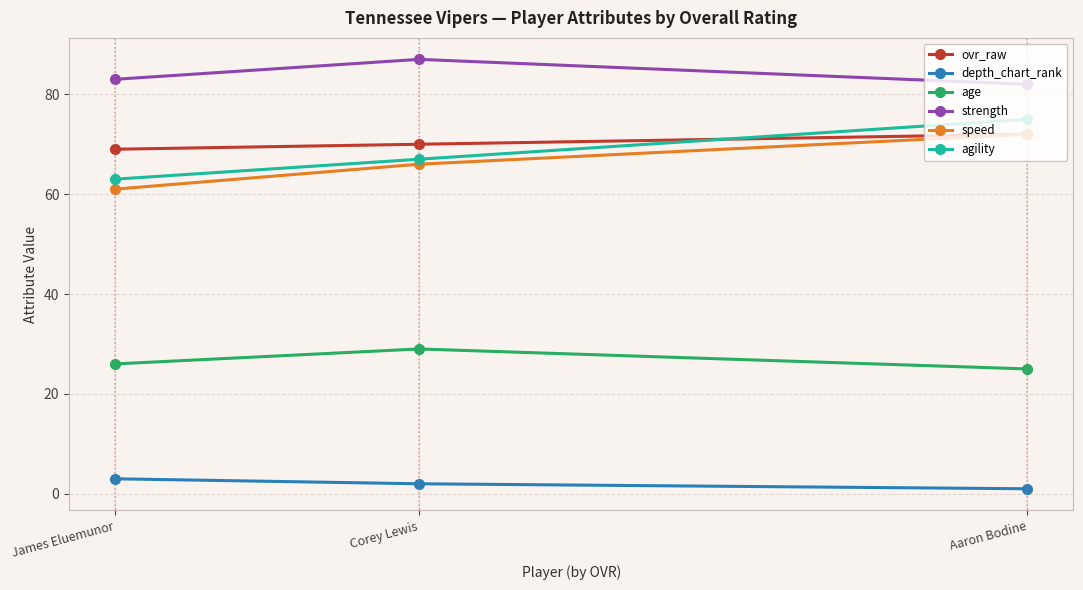

Rank the categories by age value from highest to lowest.

Corey Lewis, James Eluemunor, Aaron Bodine